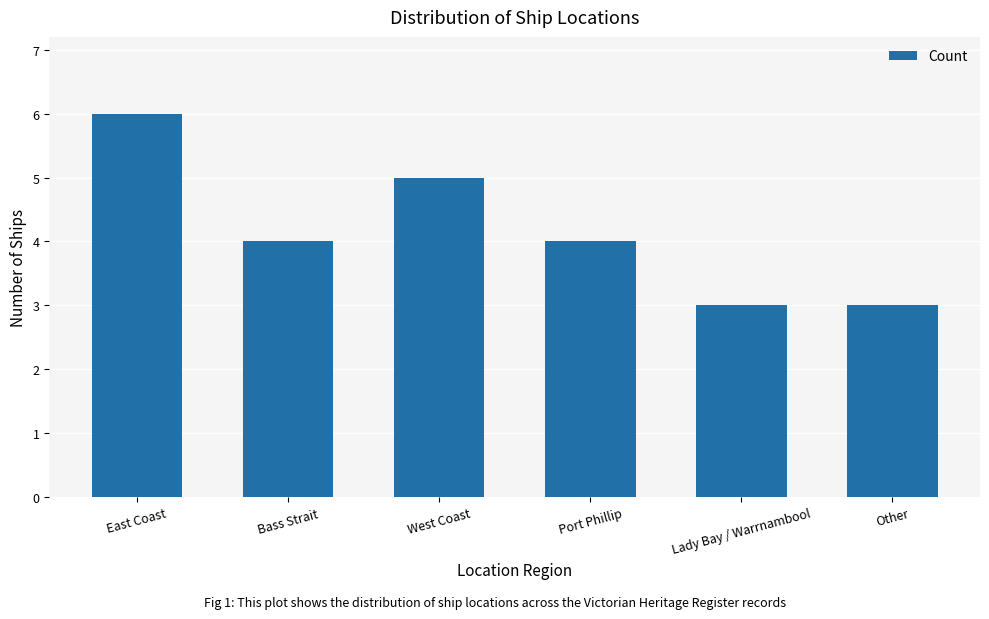

What is the average value?

4